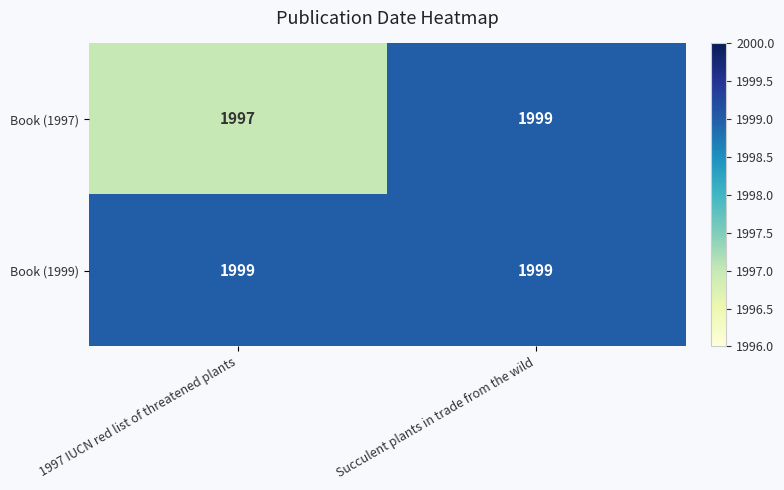

Reading left to right, what are all the values shown in this chart?

Book (1997): 1997	1999
Book (1999): 1999	1999